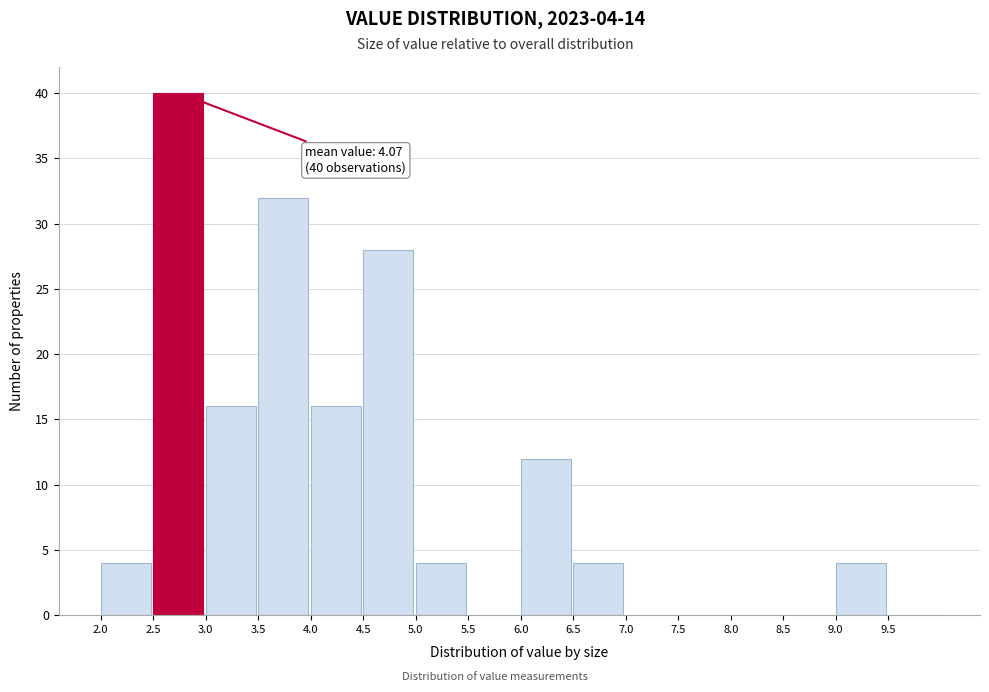

Over which range of the x-axis is the bar tallest?

2.5 to 3.0